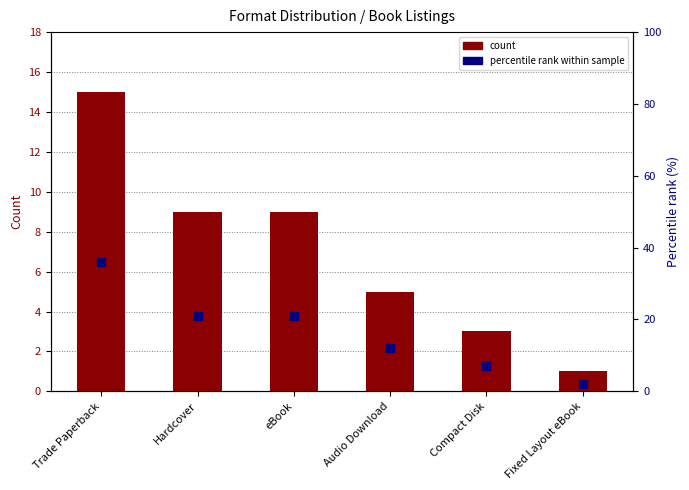

At how many categories does at least one series exceed 30?

1